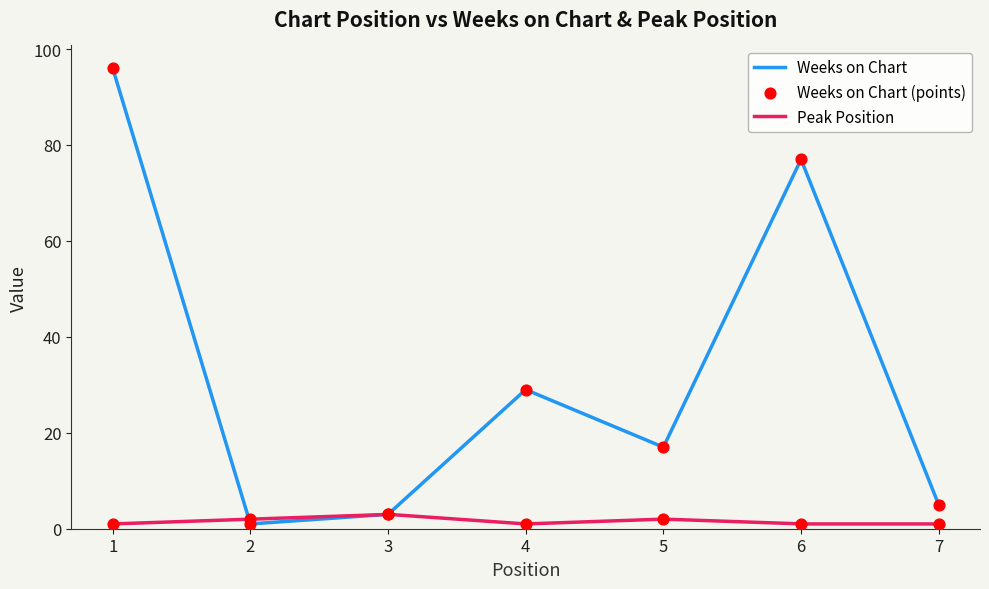

What is the total value across all series at 2?

3